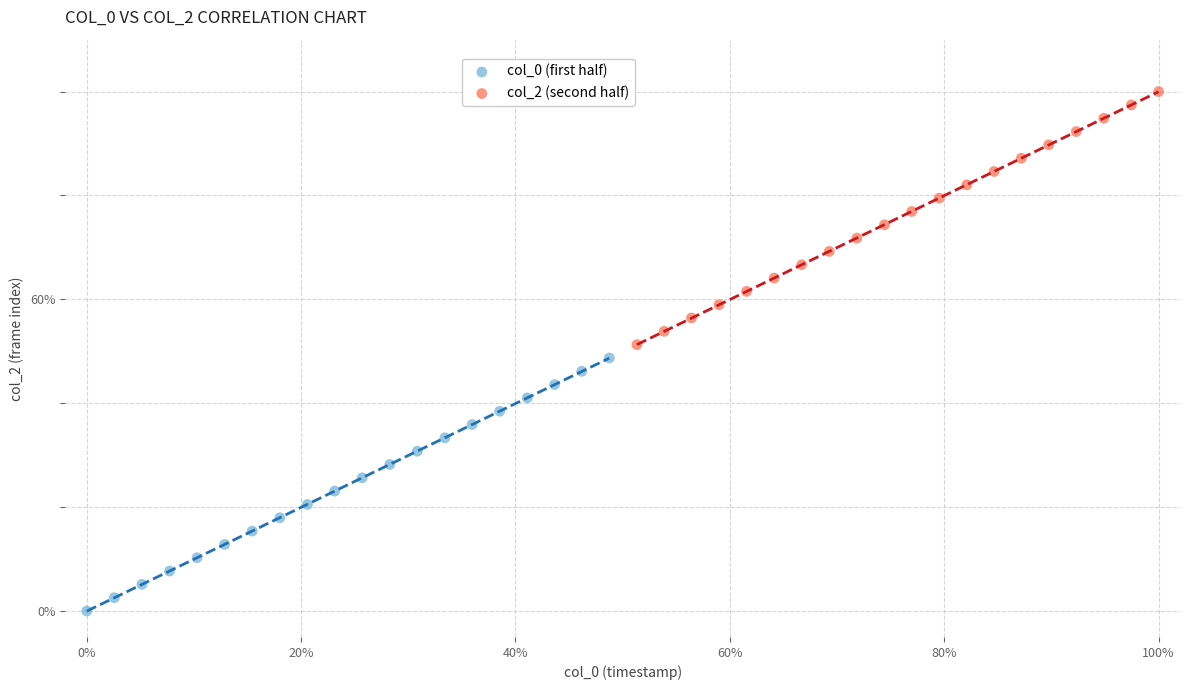

Which series reaches the maximum Y coordinate?

col_2 (second half)